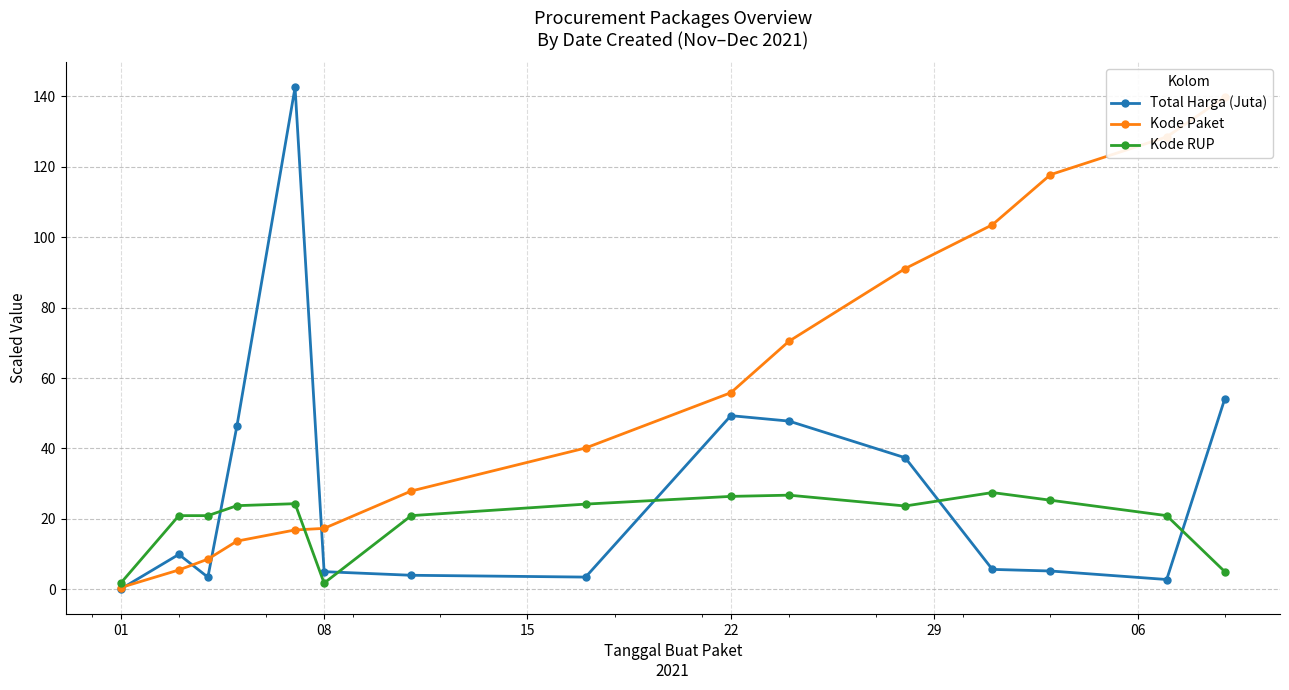

What is the value of the Kode RUP point at the 12th from the left?

27.5